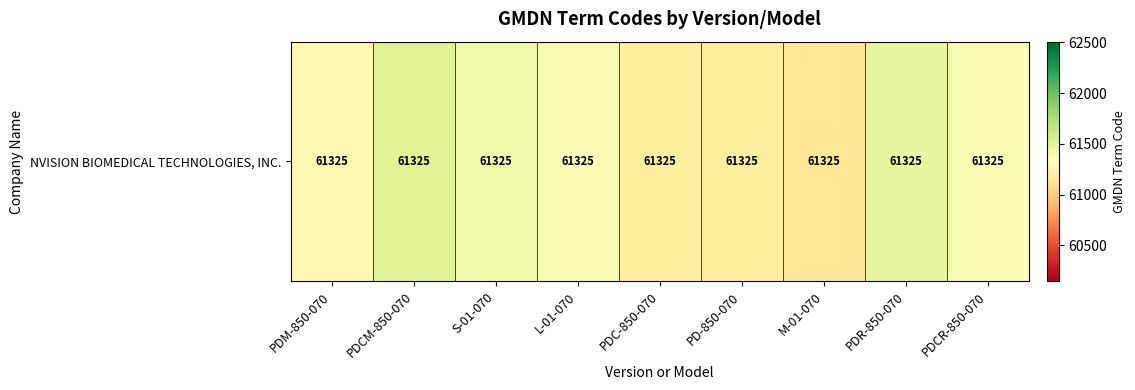

Reading left to right, transcribe all the data shown in this chart.

PDM-850-070=61274.8	PDCM-850-070=61505.3	S-01-070=61417.8	L-01-070=61364.5	PDC-850-070=61187.4	PD-850-070=61187.4	M-01-070=61148.2	PDR-850-070=61471.5	PDCR-850-070=61365.4